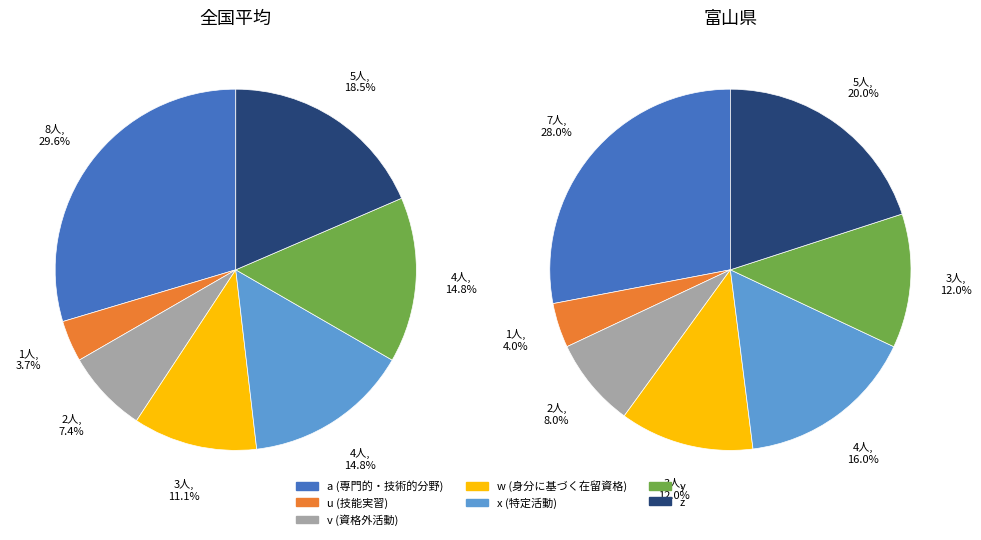

What percentage is the x slice, to the nearest percent?

15%